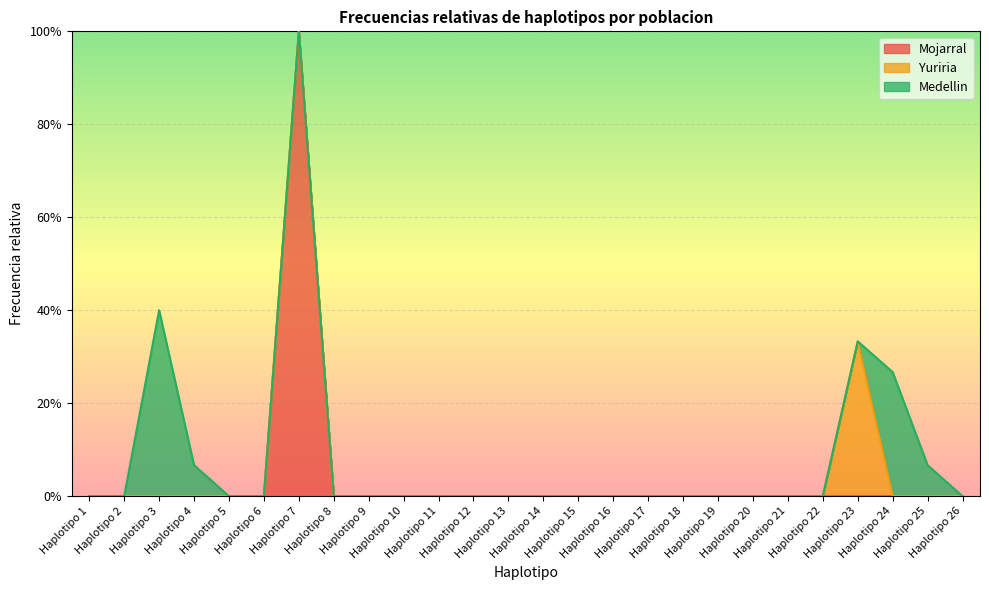

True or false: Medellin and Mojarral intersect in this chart.

False